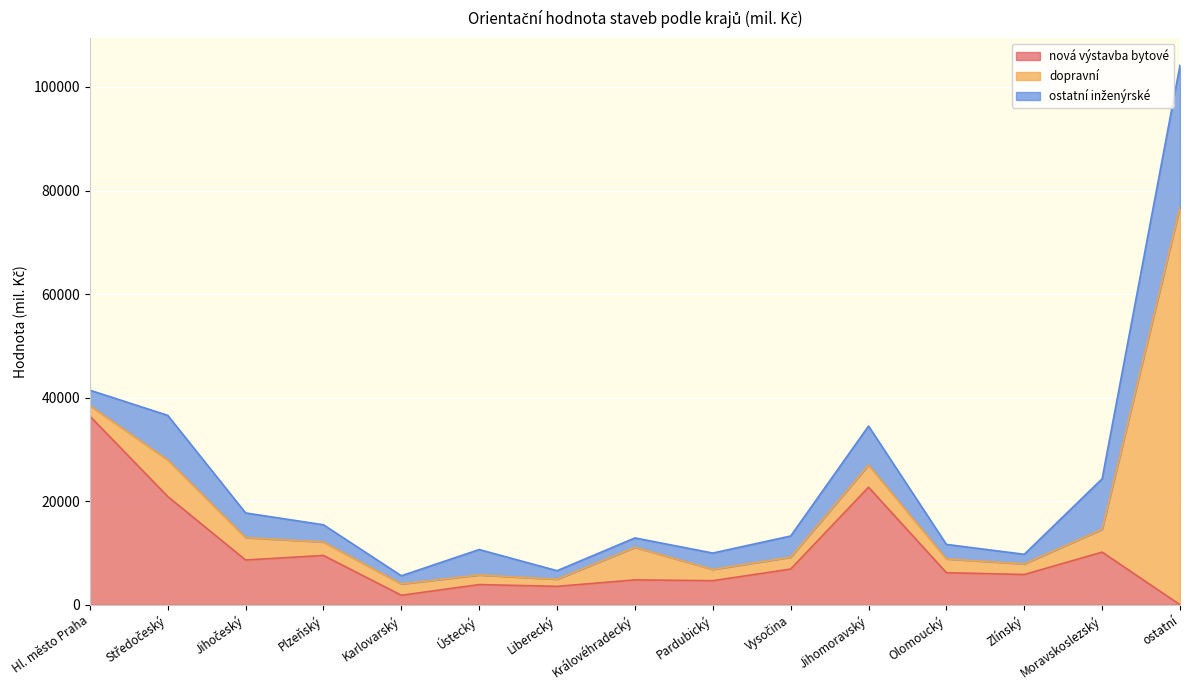

Where is ostatní inženýrské nearest to the value 14485?

Moravskoslezský